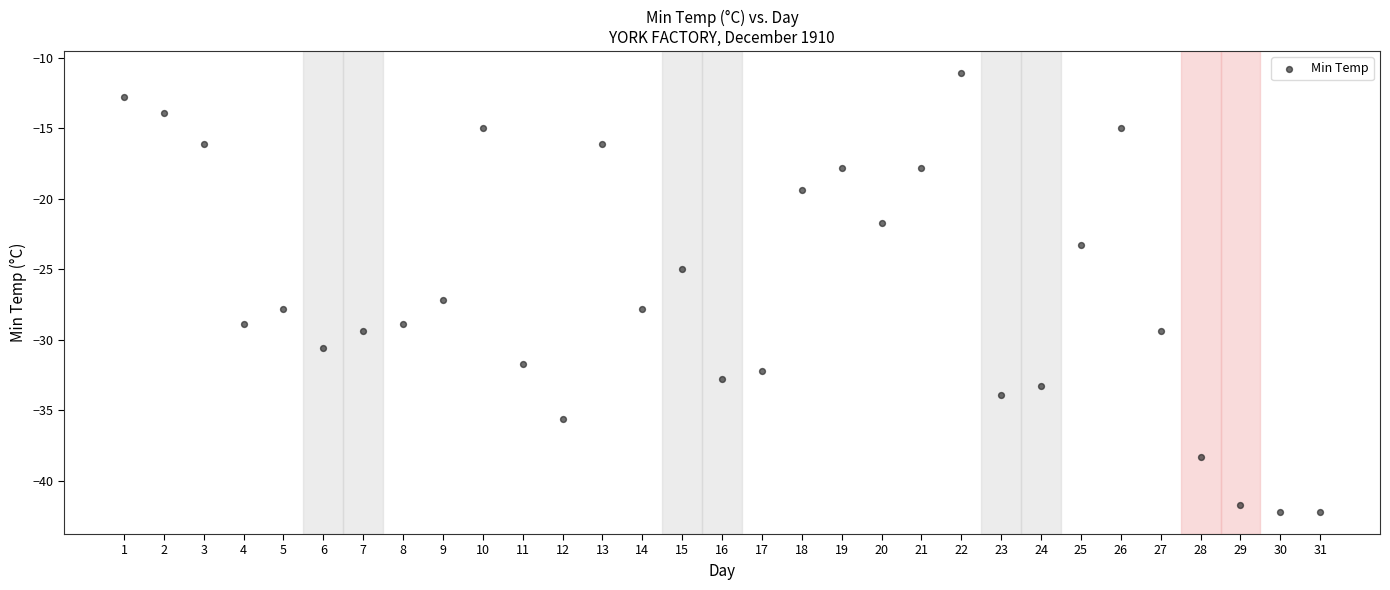

What is the range of Y values (max minus min)?

31.1